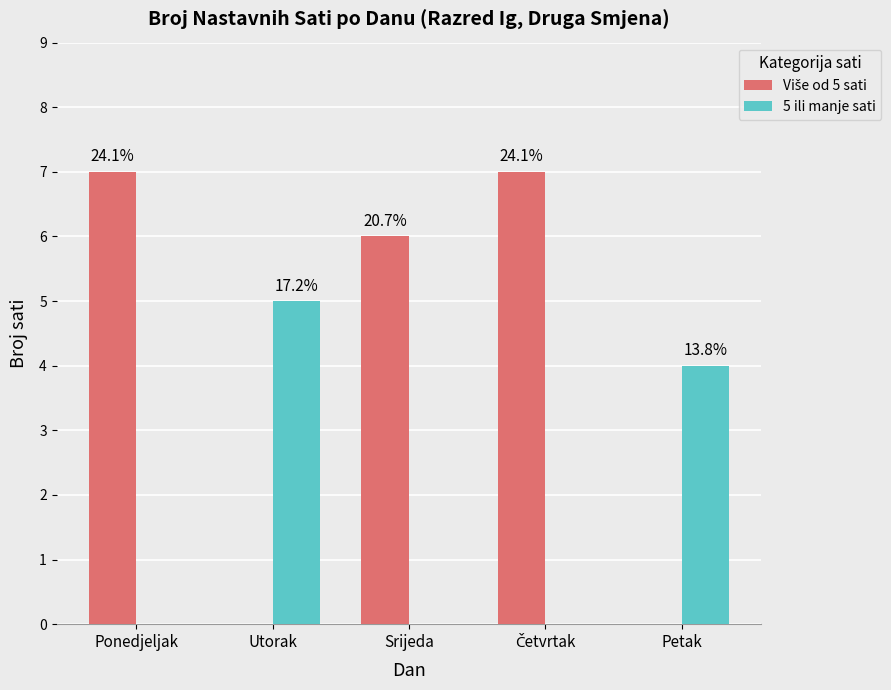

At which category is the sum across all series the highest?

Ponedjeljak